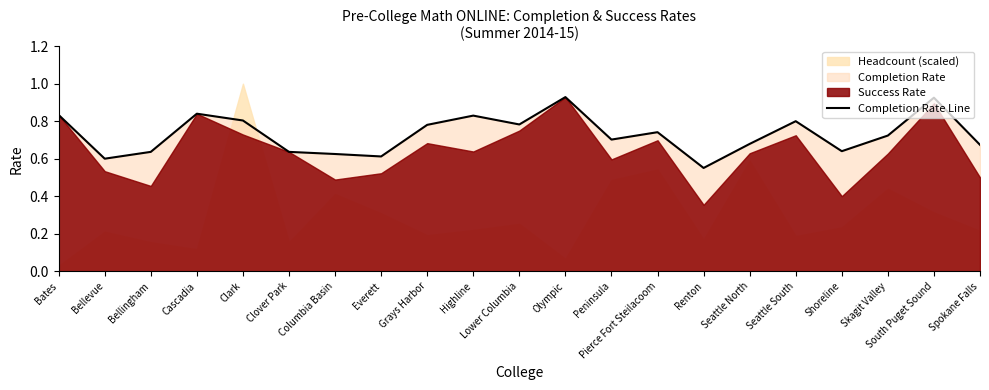

What is the change in value from Lower Columbia to Spokane Falls?

-0.1